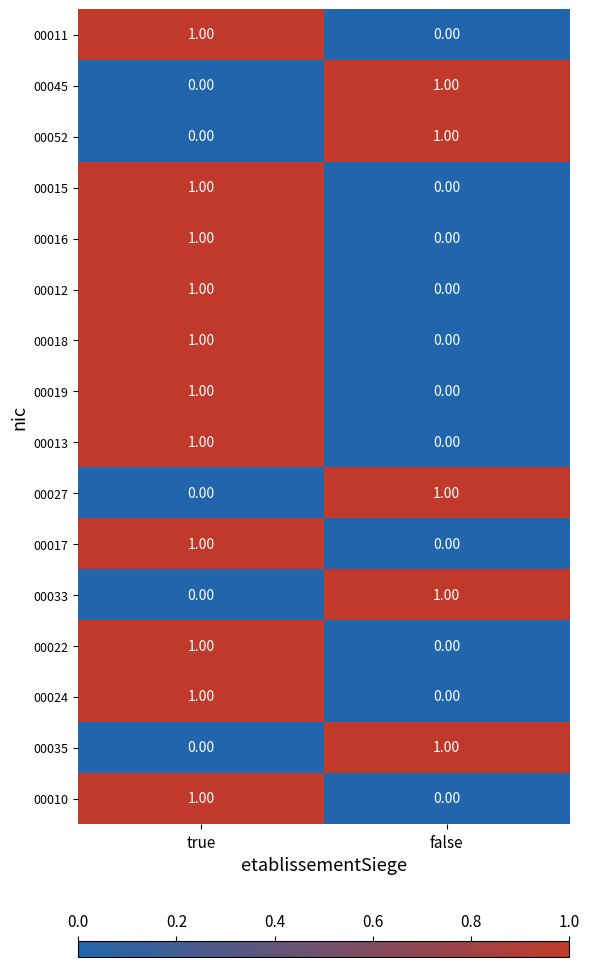

Which category has the lowest value in the 00016 series?

false